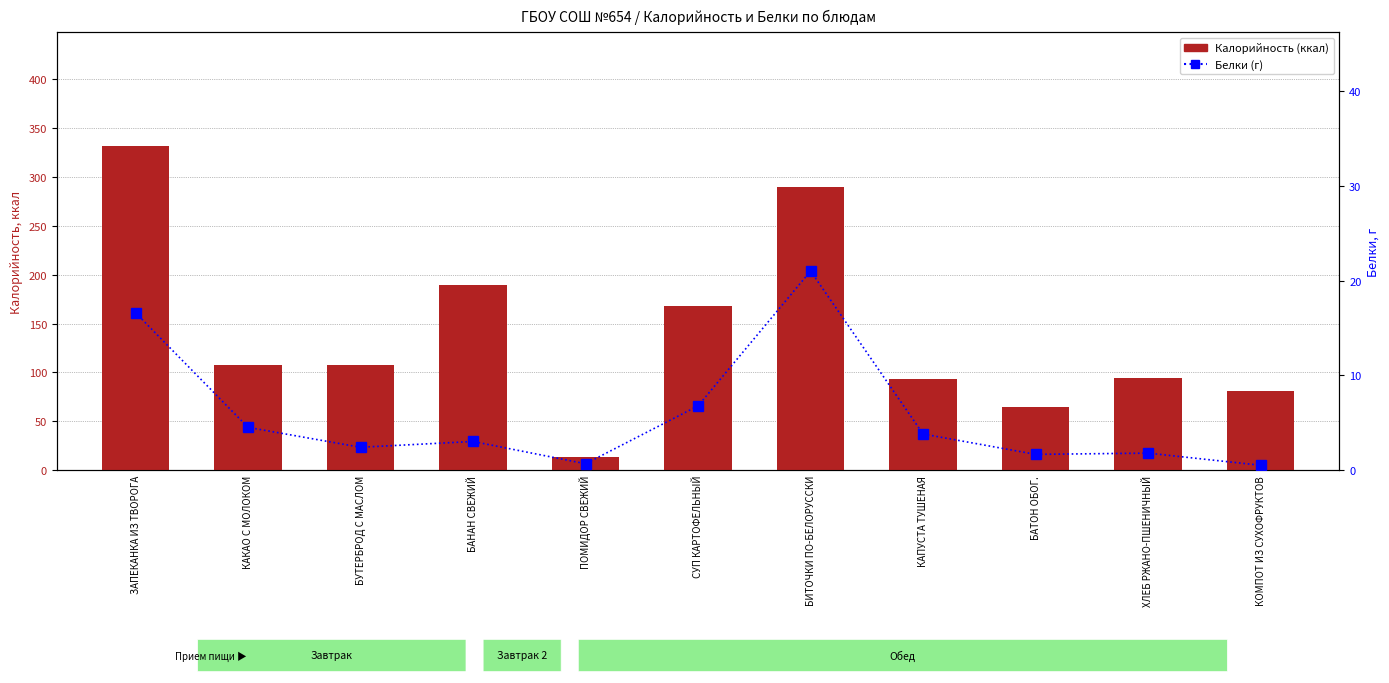

What is the label of the 11th bar from the right?

ЗАПЕКАНКА ИЗ ТВОРОГА